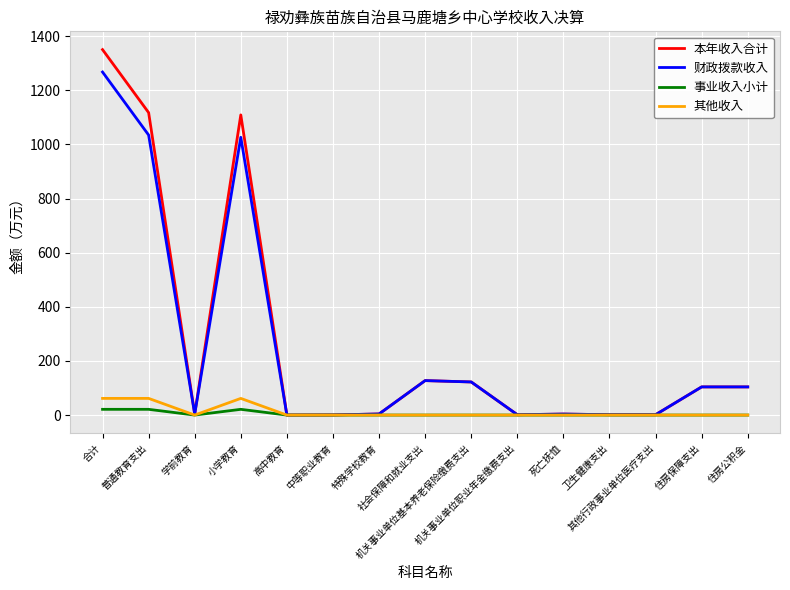

What is the maximum value shown in the chart?

1350.6